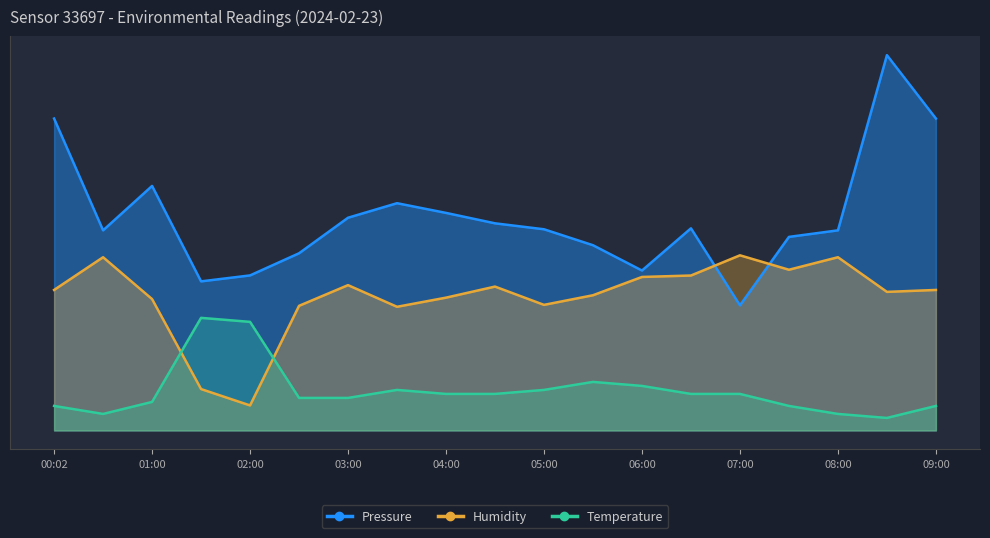

What are all the series names shown in the legend?

Pressure, Humidity, Temperature